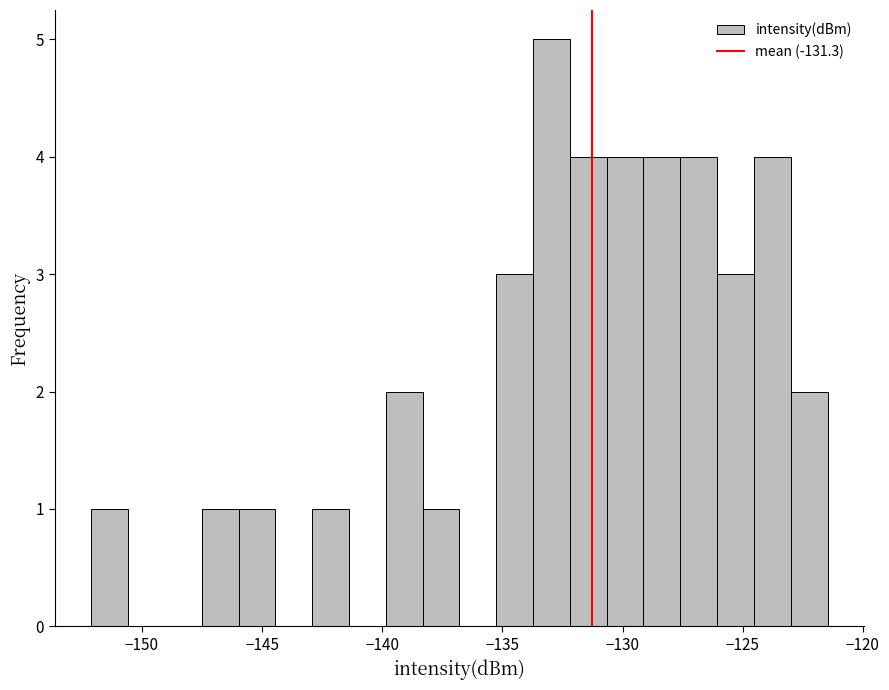

Around what value on the x-axis is the tallest bar? Give the approximate position of its centre, as read against the axis.

-133.0